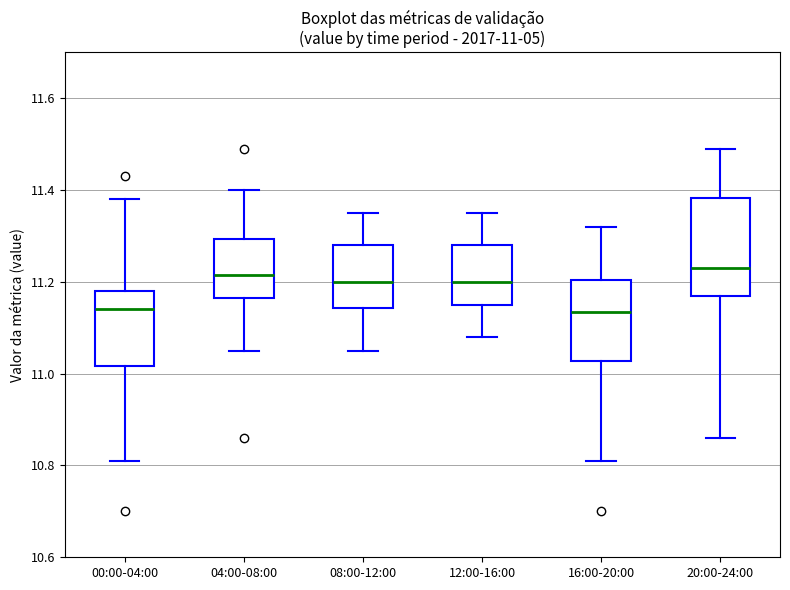

Which box is the tallest, from its lower edge to its upper edge?

20:00-24:00